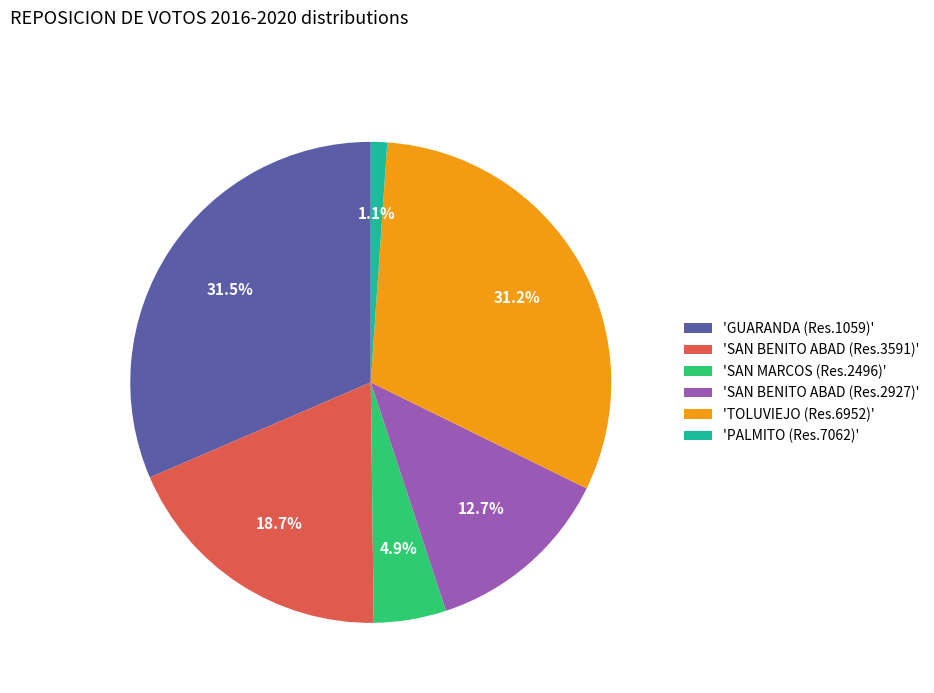

How much of the chart is everything except 'GUARANDA (Res.1059)'?

68.5%